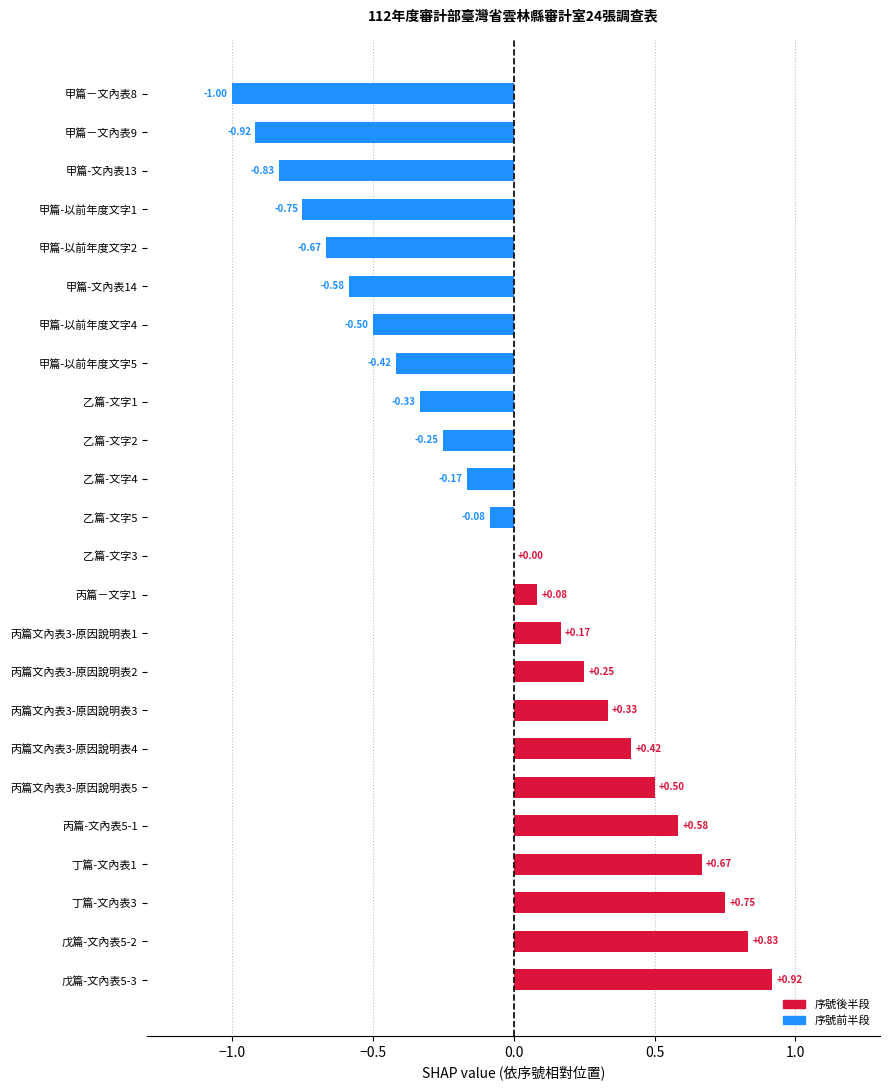

Which category has the highest value across all series?

戊篇-文內表5-3